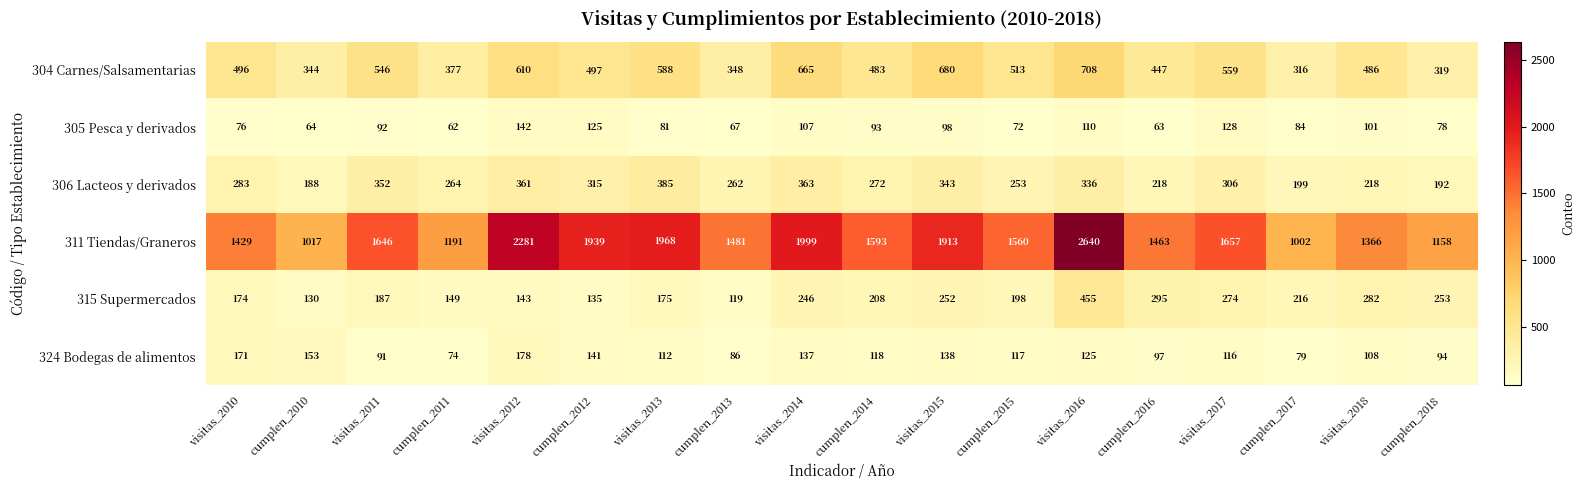

Which label corresponds to the largest value in the chart?

visitas_2016